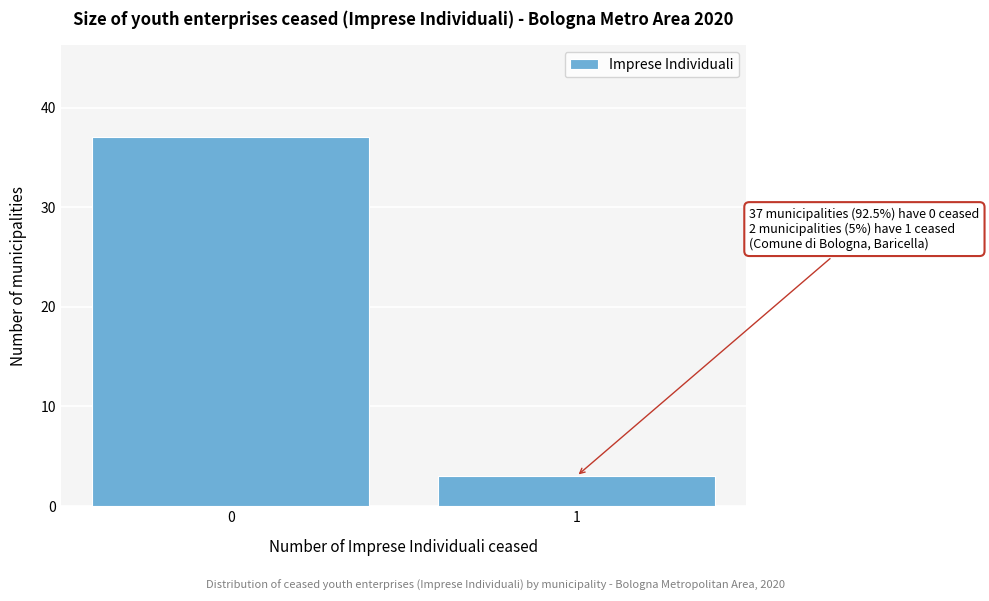

Reading right to left, what are all the values shown in this chart?

1=3	0=37